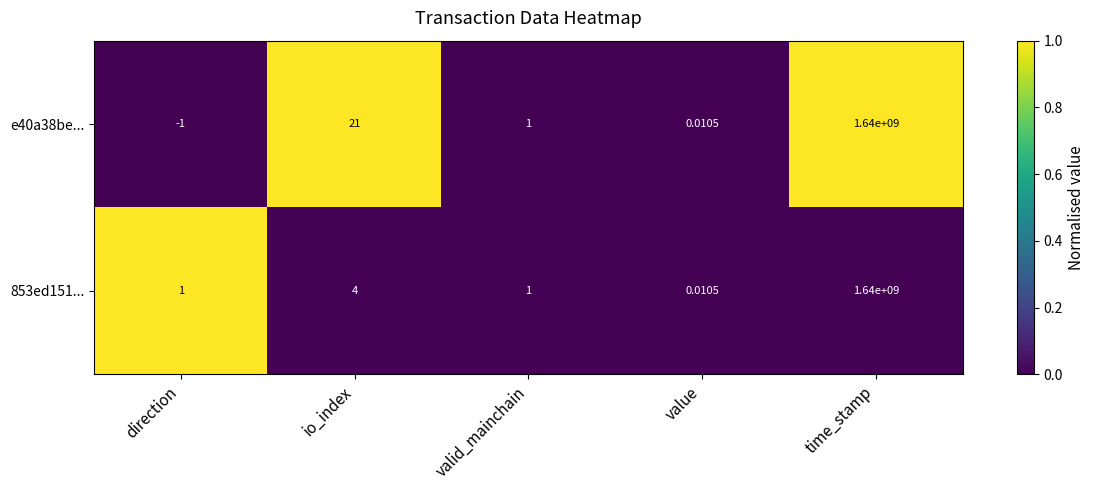

Which category has the highest value across all series?

time_stamp